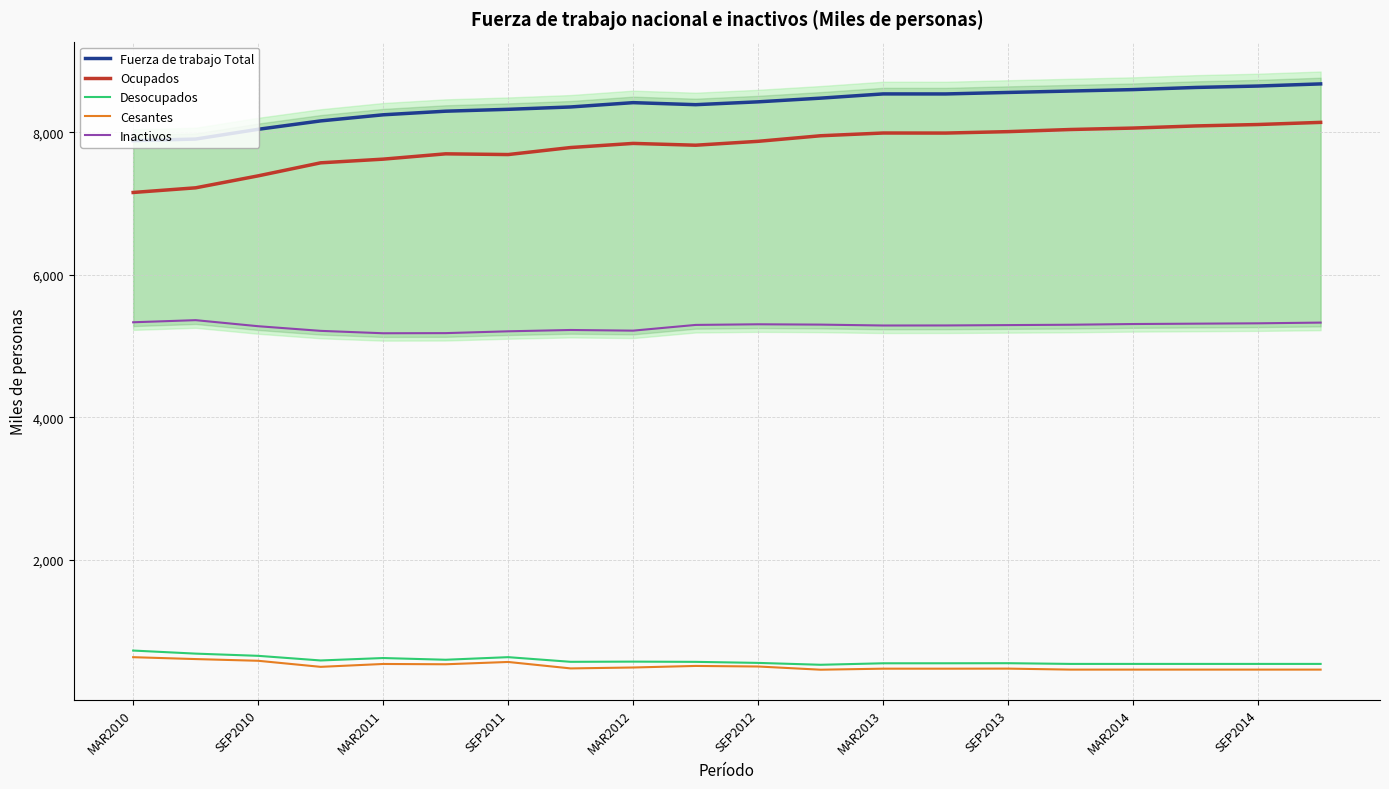

At how many categories does at least one series exceed 5985?

20